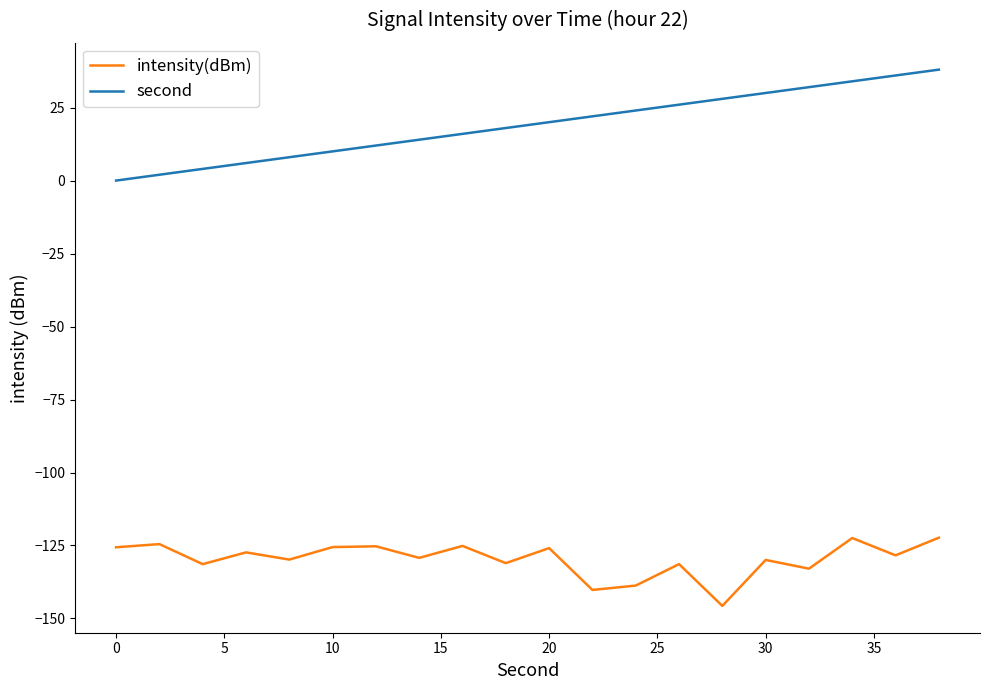

List the series in order of their overall mean, highest first.

second, intensity(dBm)